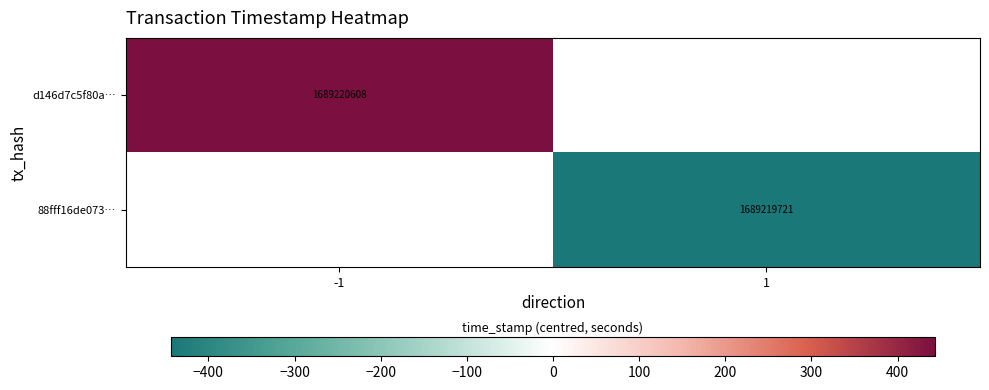

Is it true that 88fff16de073… equals 1689219721.0 at 1?

True